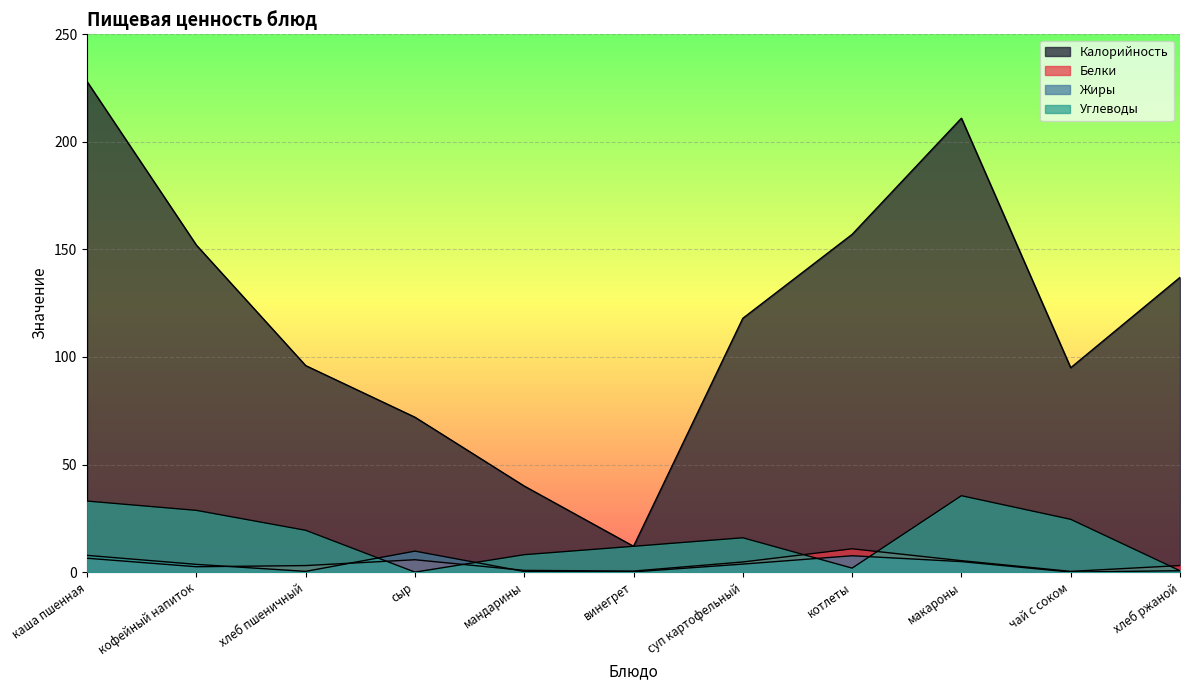

What are all the series names shown in the legend?

Калорийность, Белки, Жиры, Углеводы